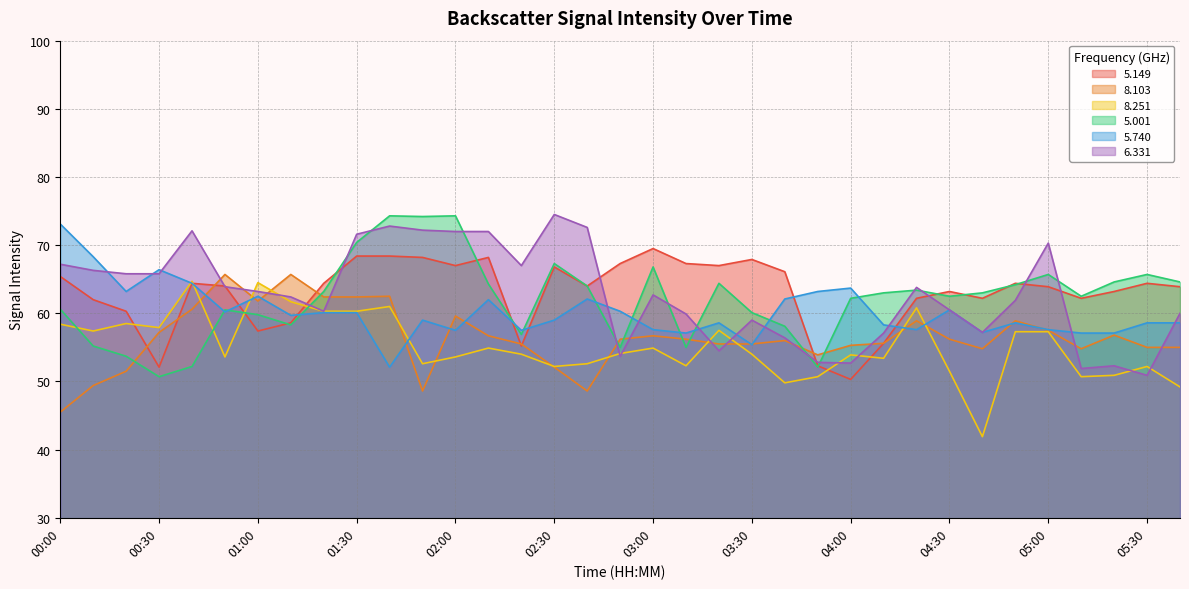

Does the chart display data point markers on the line(s)?

No